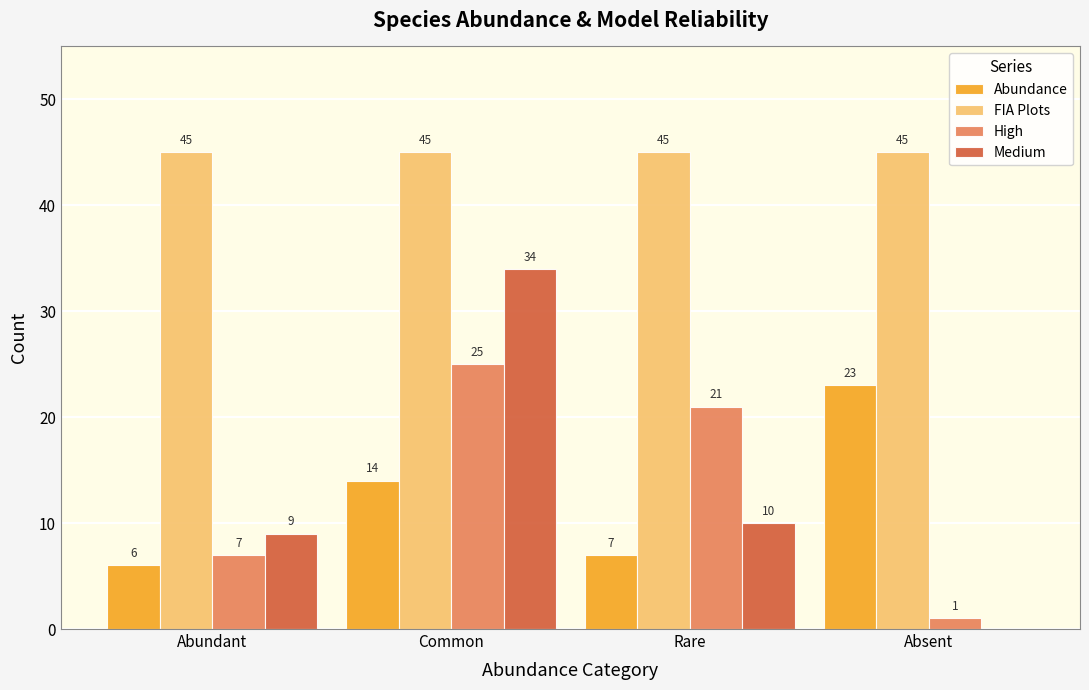

What is the approximate value of Abundance at Rare, to the nearest 5?

5